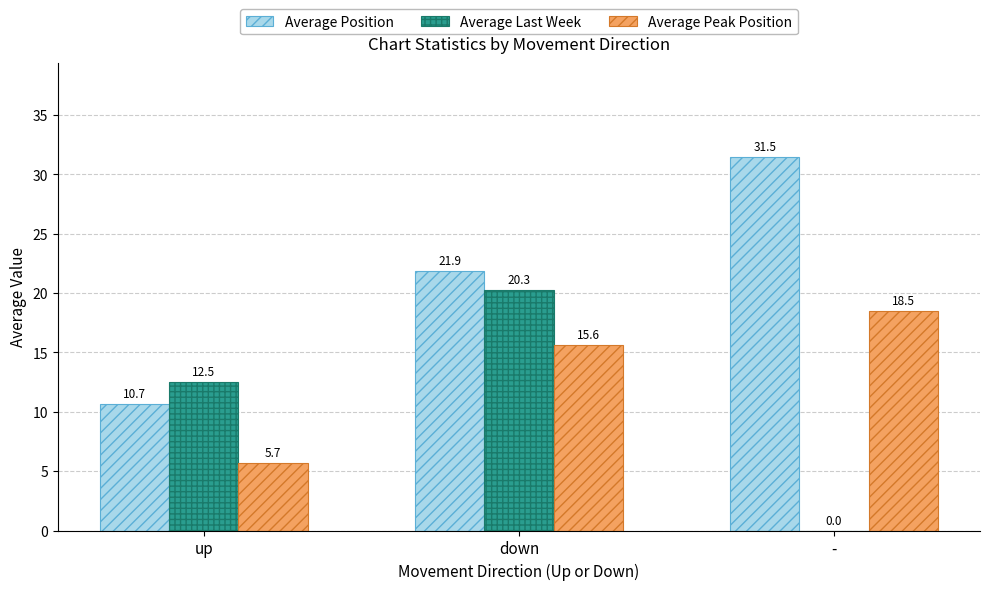

What is the difference between the Average Peak Position values at down and up?

10.0